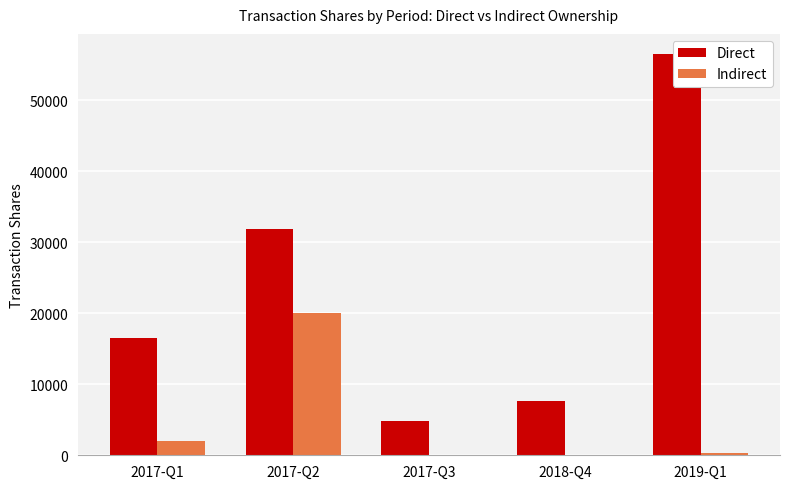

What is the value of the Indirect bar at the 1st from the left?

2000